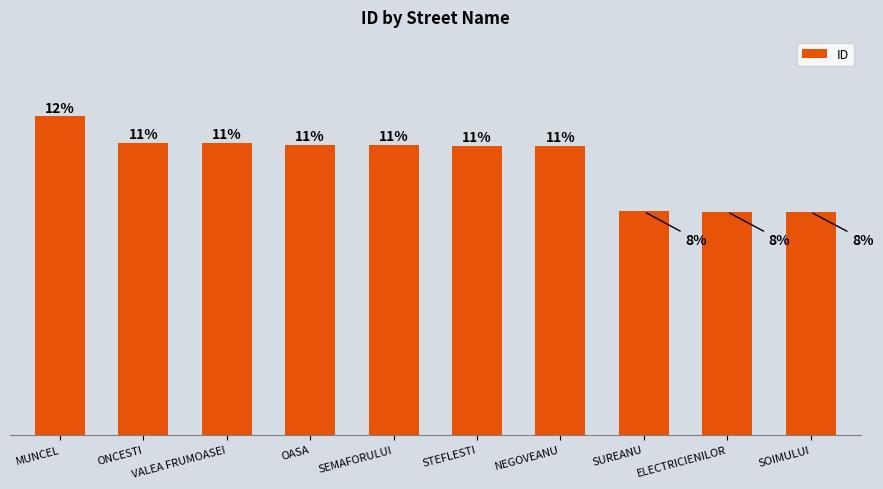

Count the number of data series in this chart.

1